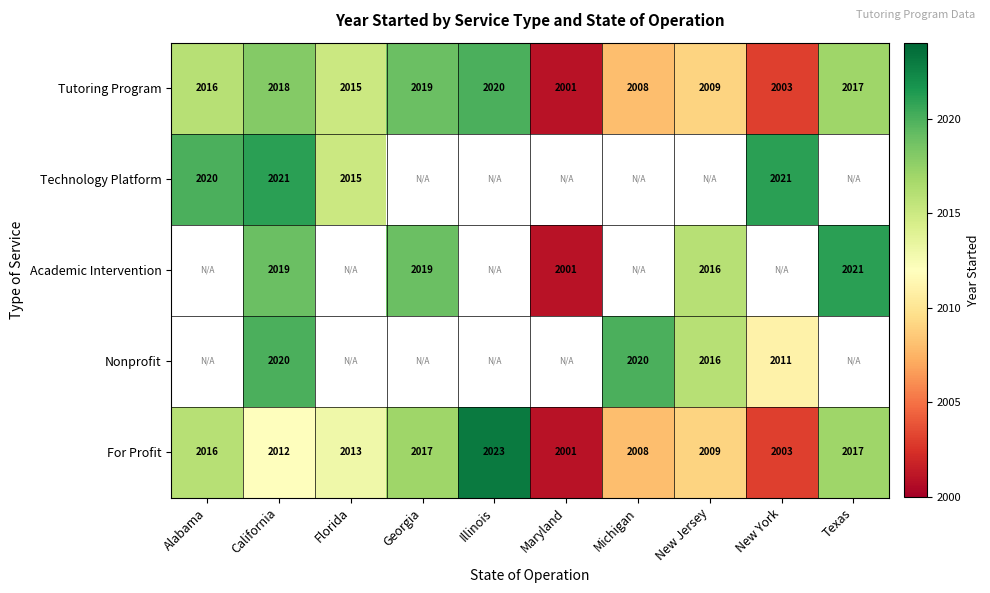

The Tutoring Program series shows 1162 at Florida. True or false?

False